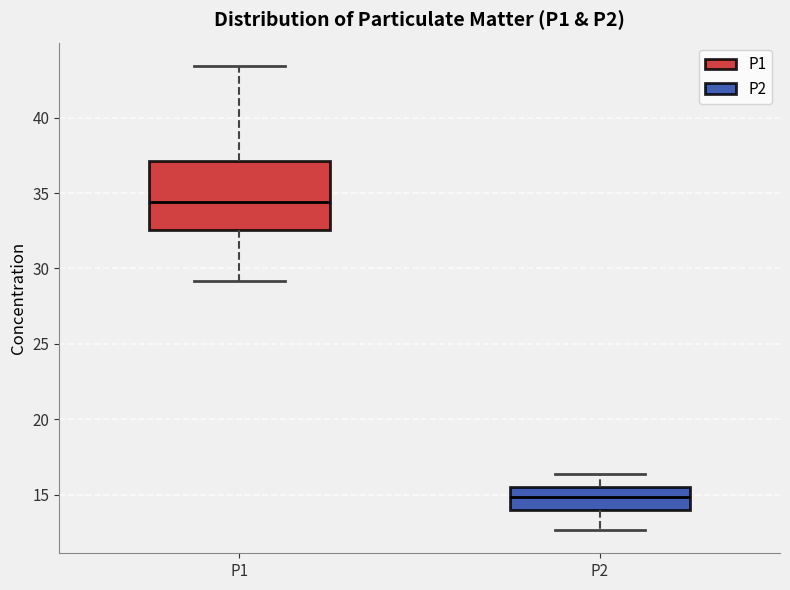

Which box is the tallest, from its lower edge to its upper edge?

P1